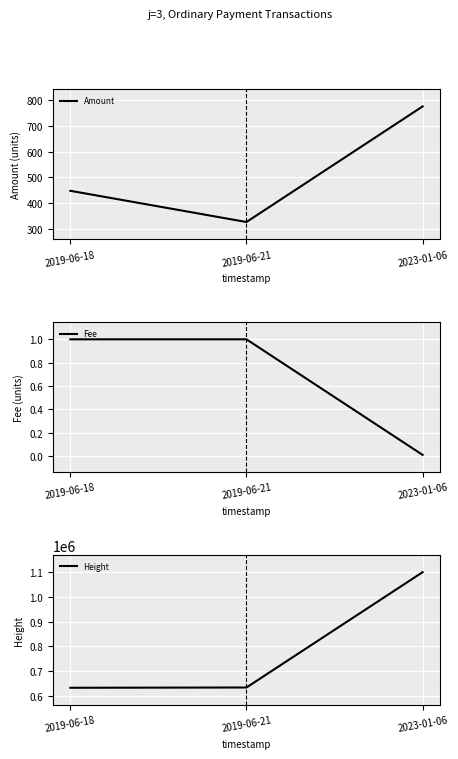

Does the chart display data point markers on the line(s)?

No